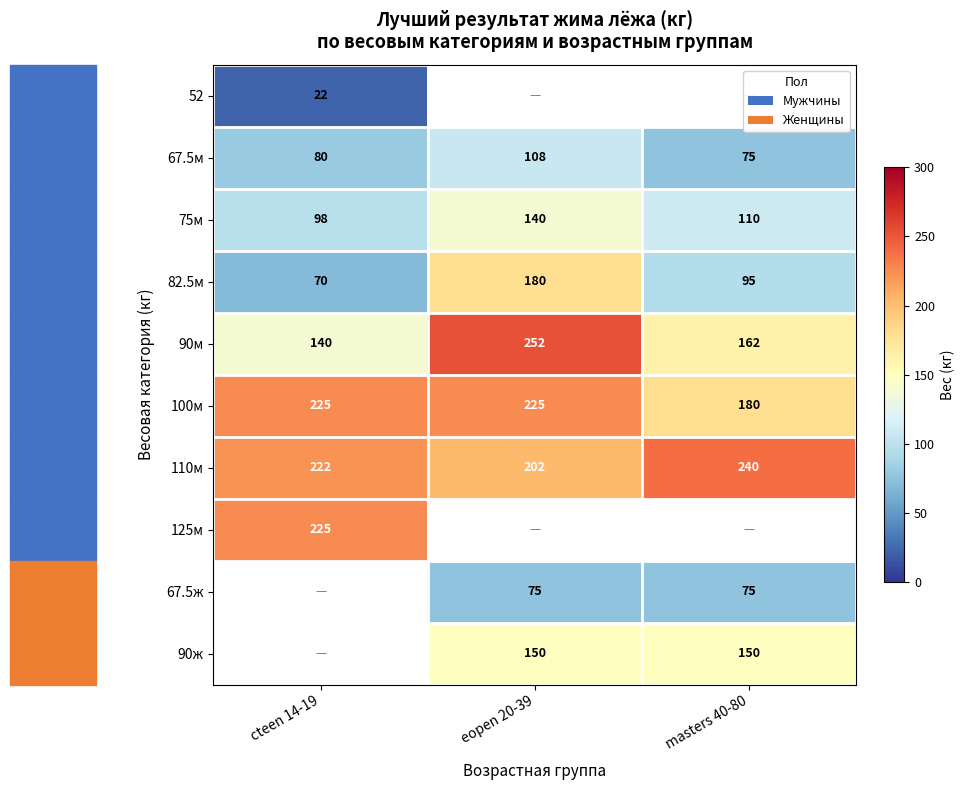

Between eopen 20-39 and masters 40-80, which is larger?

masters 40-80